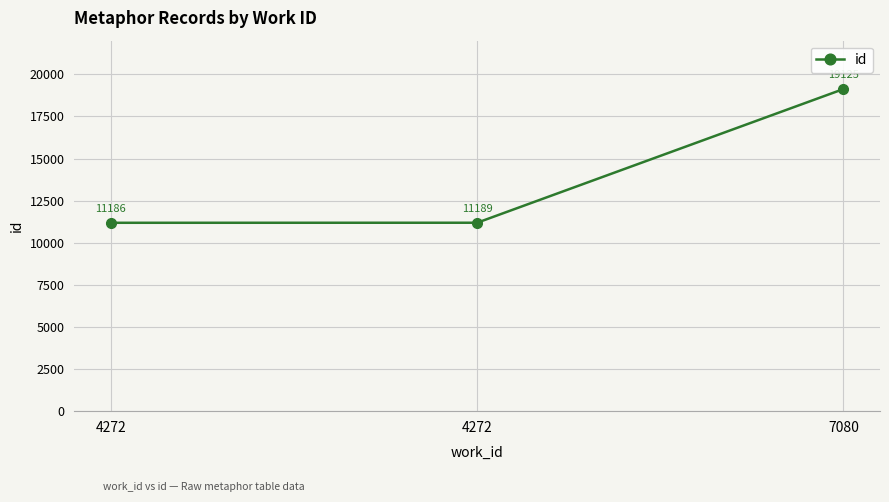

True or false: the data shows 18835 at 4272.

False